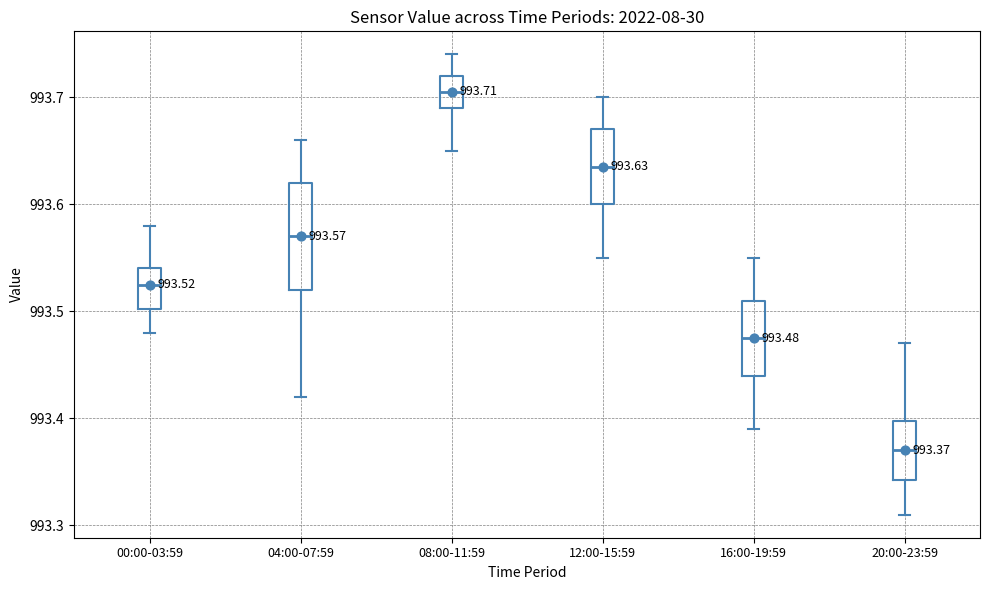

Comparing the boxes themselves (not the whiskers), which one is the tallest?

04:00-07:59